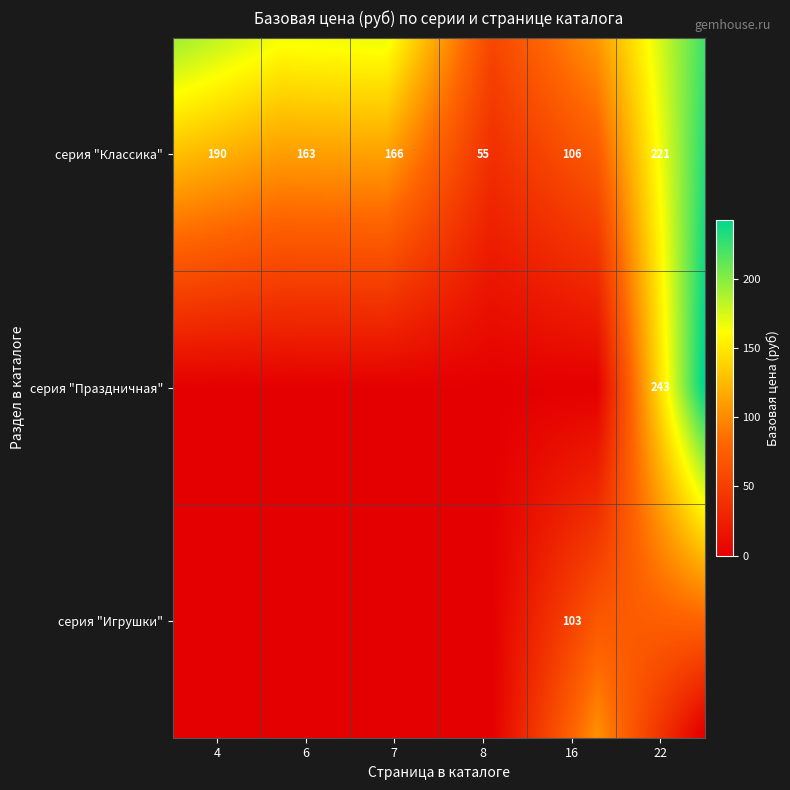

Reading left to right, transcribe all the data shown in this chart.

серия "Классика": 190	163	166	55	106	221
серия "Праздничная": 0	0	0	0	0	243
серия "Игрушки": 0	0	0	0	103	0